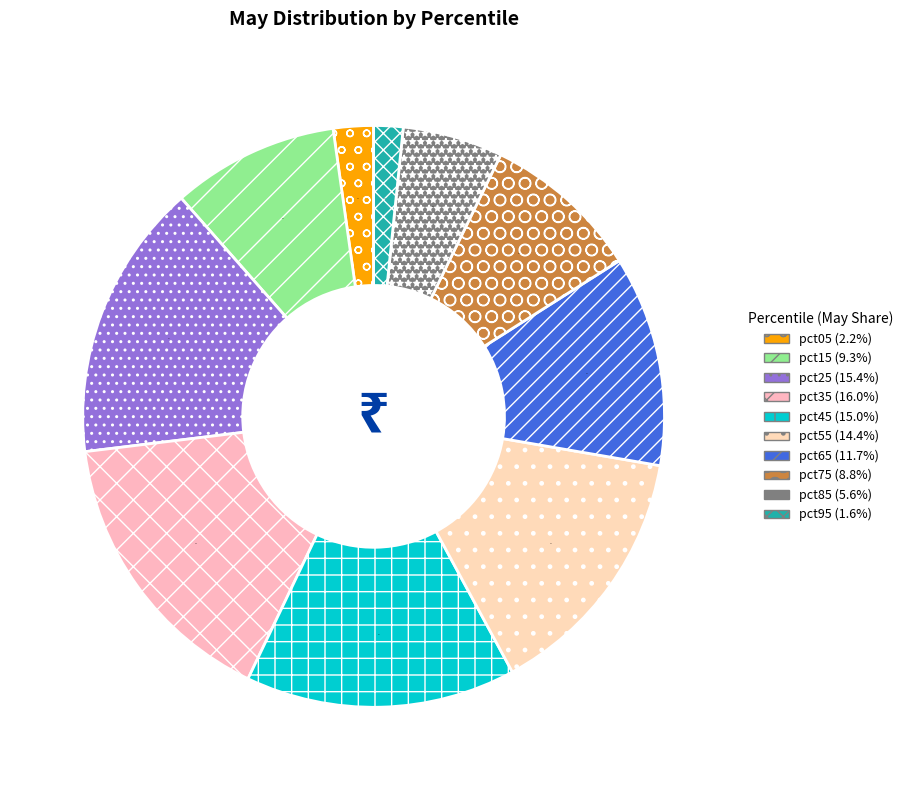

Is it true that pct45 is 15% of the pie?

True